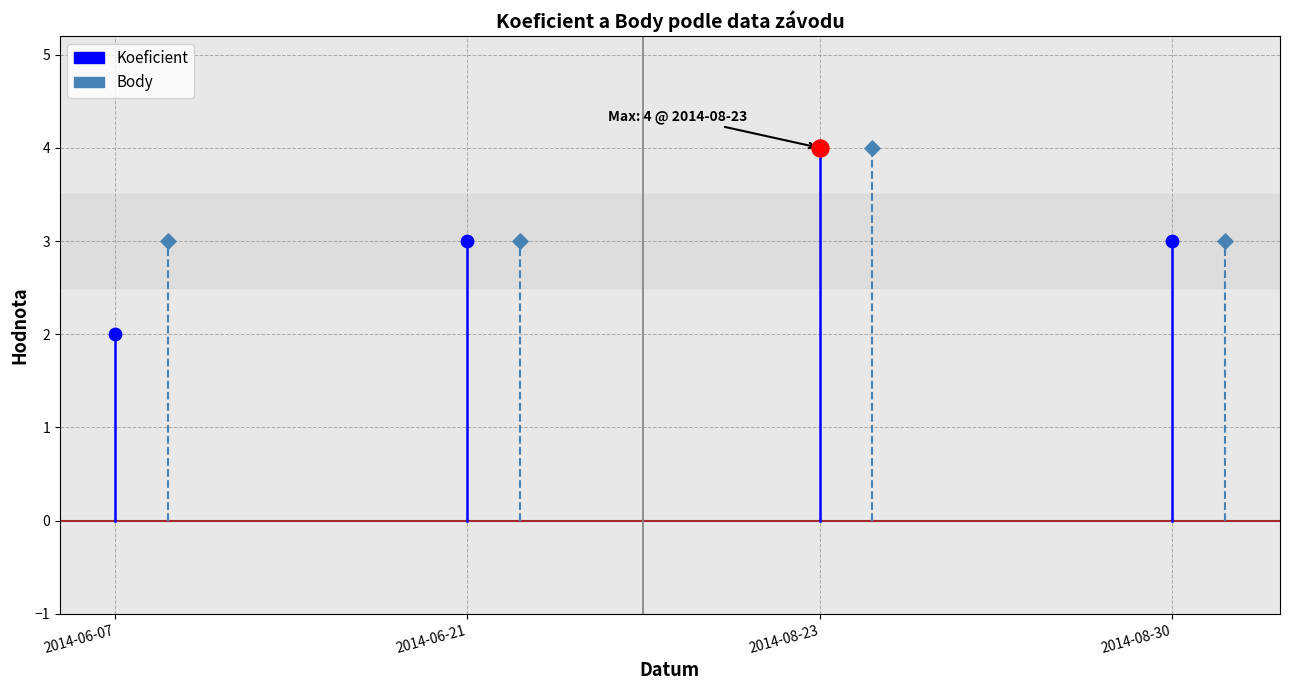

Which series reaches the minimum Y coordinate?

Koeficient